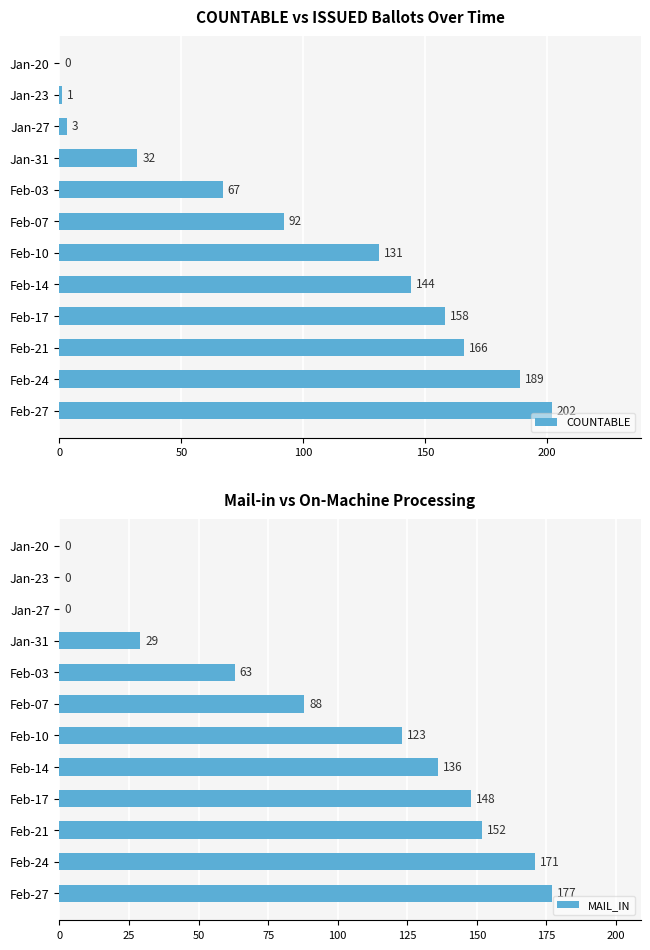

Reading right to left, extract all data points from this chart.

COUNTABLE: 202	189	166	158	144	131	92	67	32	3	1	0
MAIL_IN: 177	171	152	148	136	123	88	63	29	0	0	0